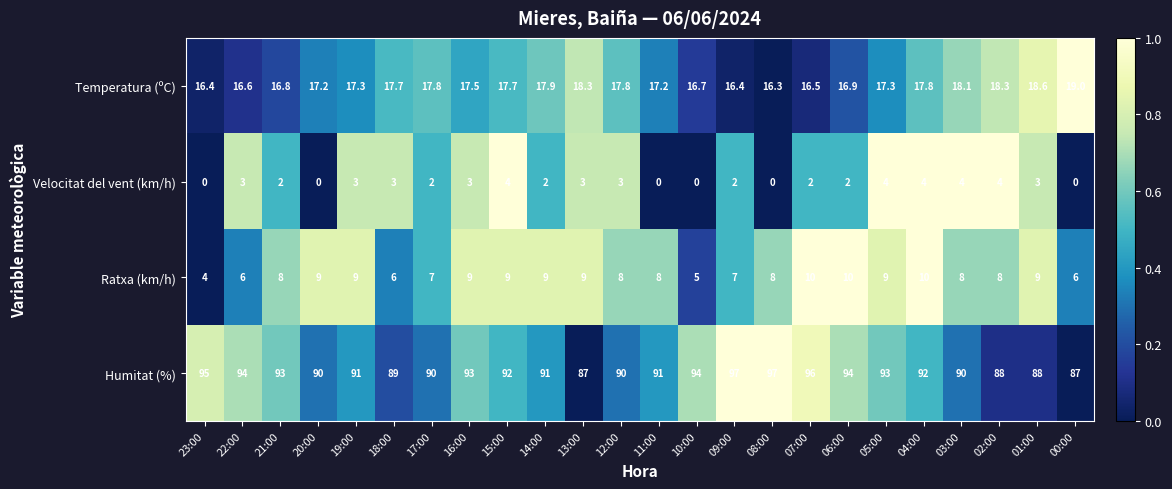

Rank the series by their maximum value, from lowest to highest.

Velocitat del vent (km/h), Ratxa (km/h), Temperatura (ºC), Humitat (%)